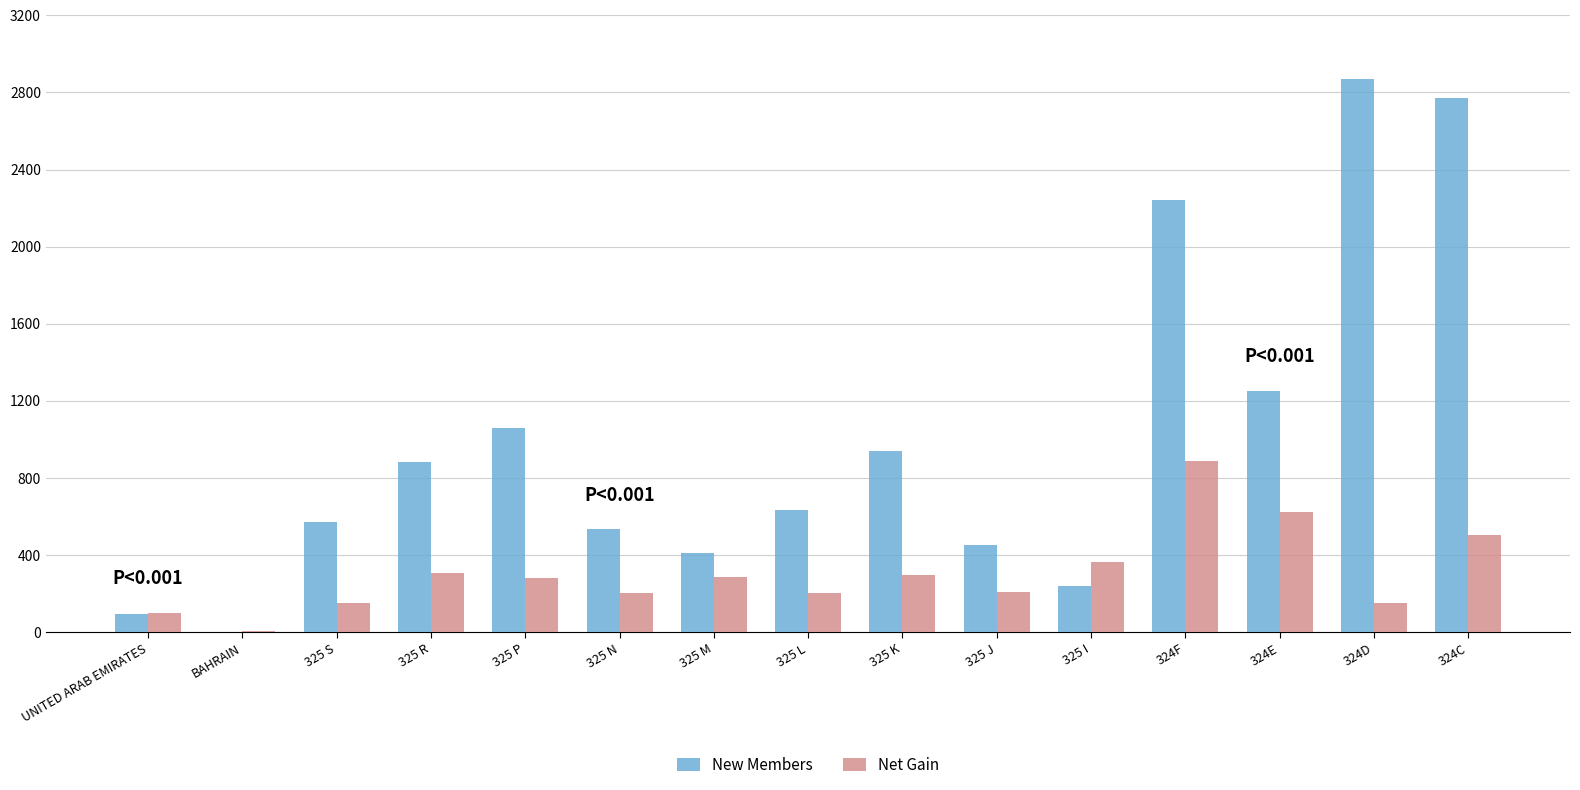

What are all the series names shown in the legend?

New Members, Net Gain